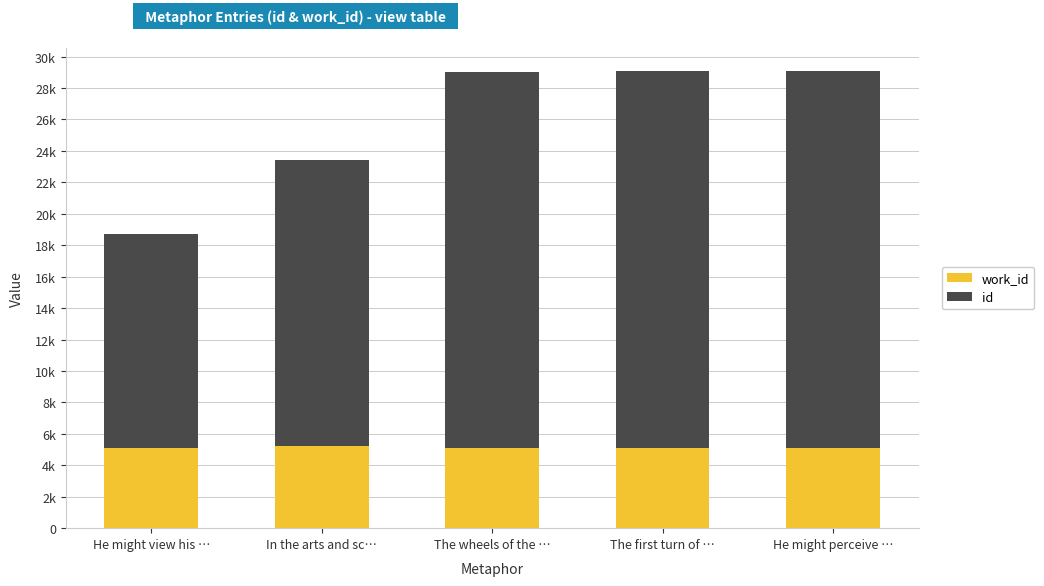

What is the value of the work_id bar at the 2nd from the left?

5206